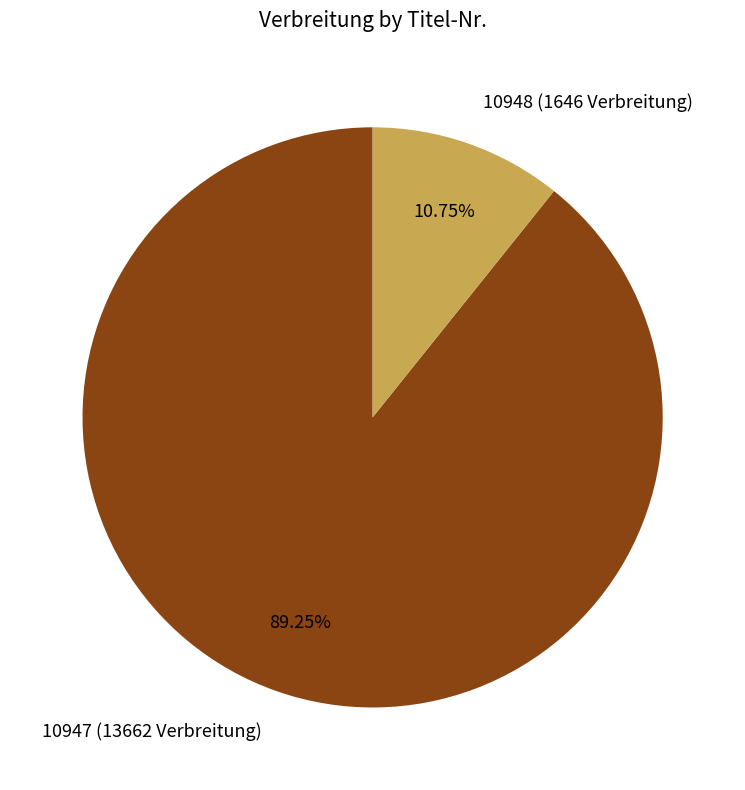

Is it true that 10948 (1646 Verbreitung) is 1% of the pie?

False